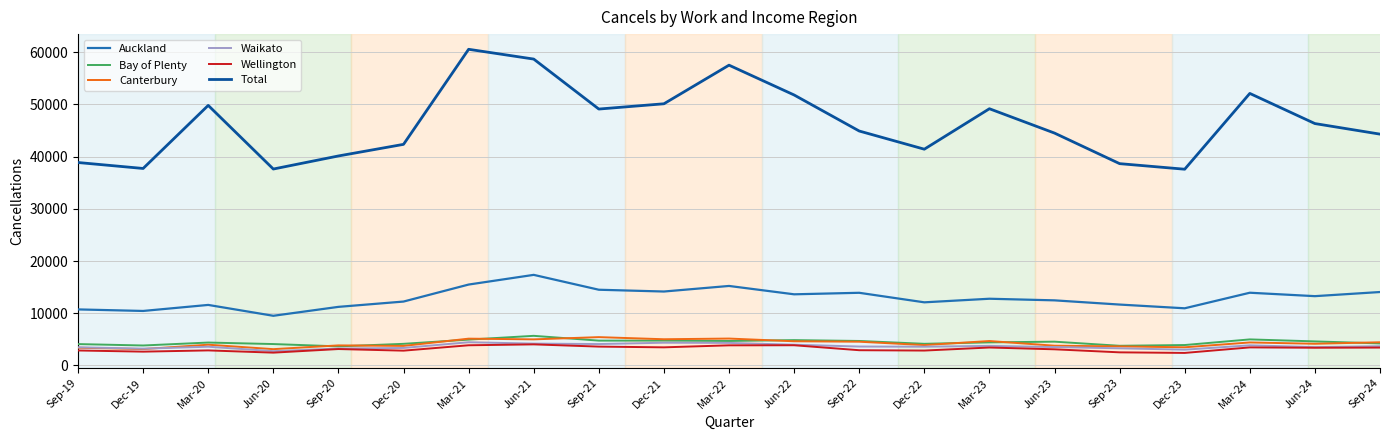

Count the number of data series in this chart.

6